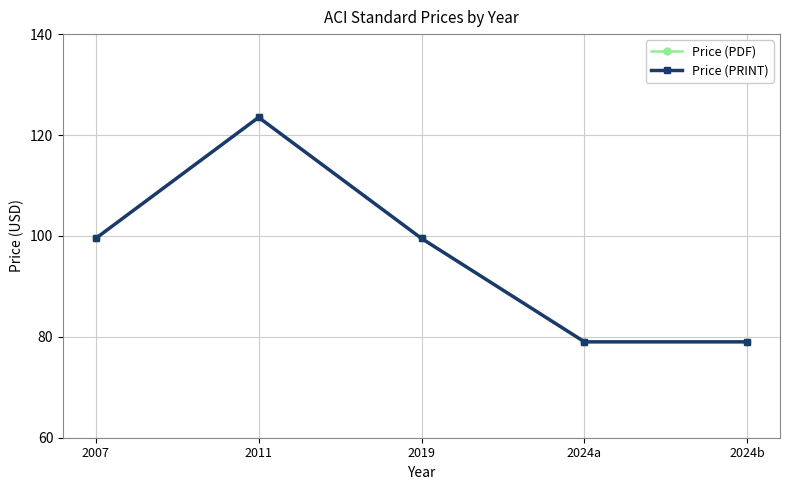

Does the chart have visible grid lines?

Yes